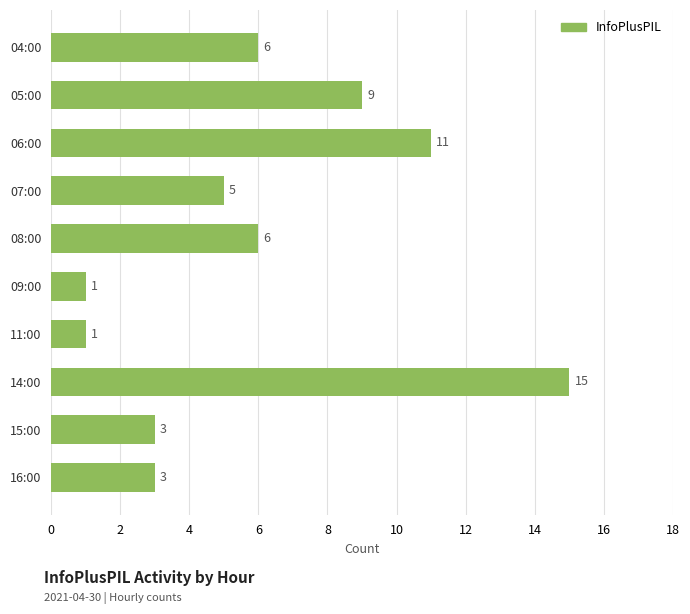

Reading bottom to top, list all the values displayed in this chart.

16:00=3	15:00=3	14:00=15	11:00=1	09:00=1	08:00=6	07:00=5	06:00=11	05:00=9	04:00=6